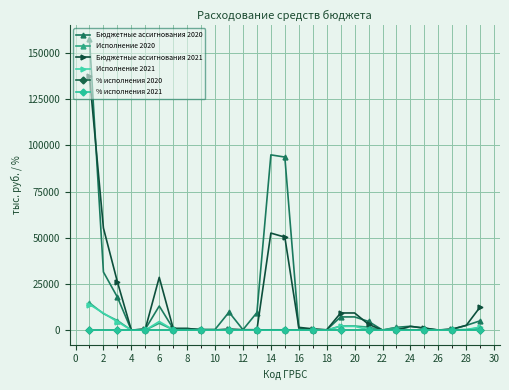

Which series has the largest range (max minus min)?

Бюджетные ассигнования 2020